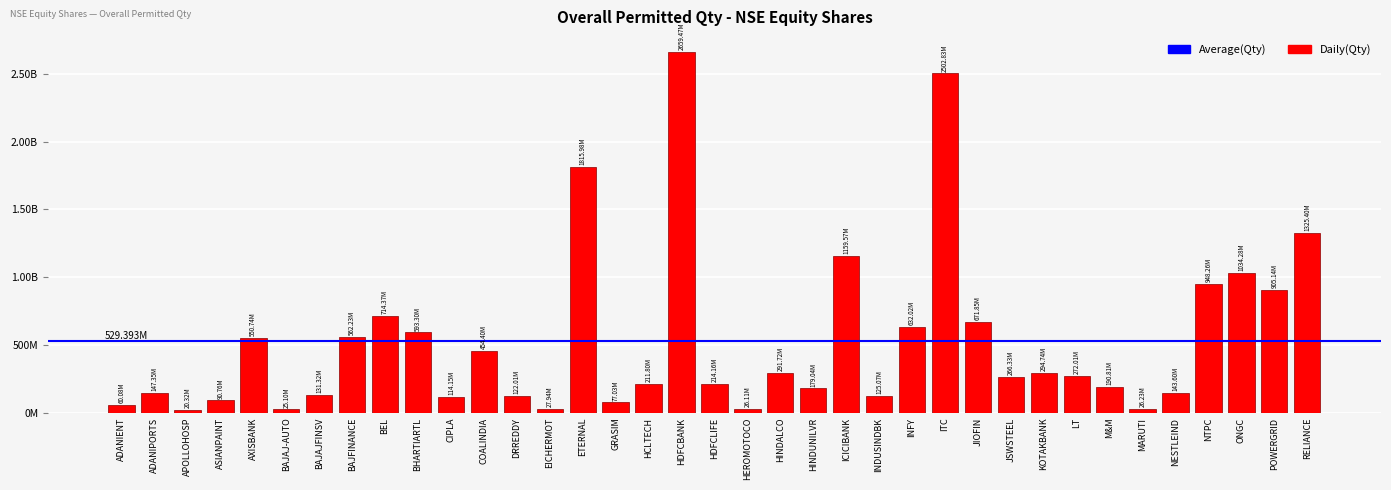

Does the chart contain any negative values?

No